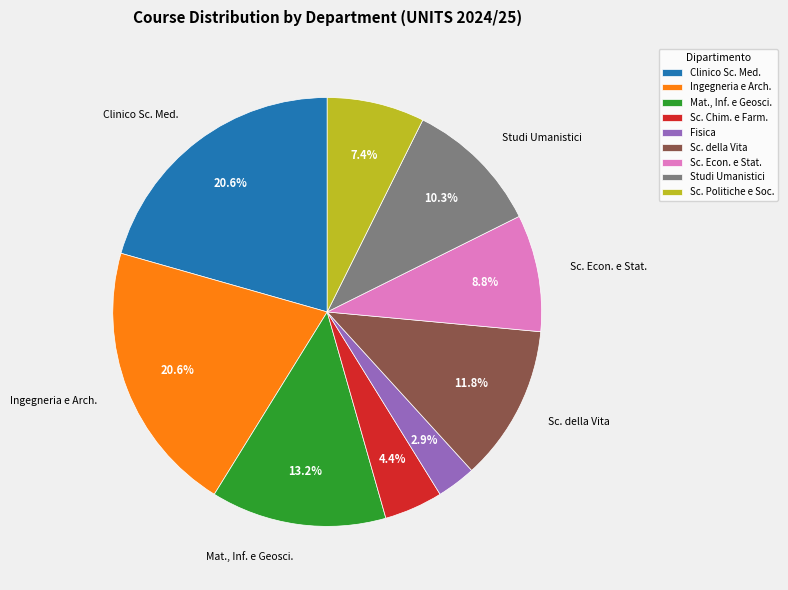

Which slice is the smallest?

Fisica